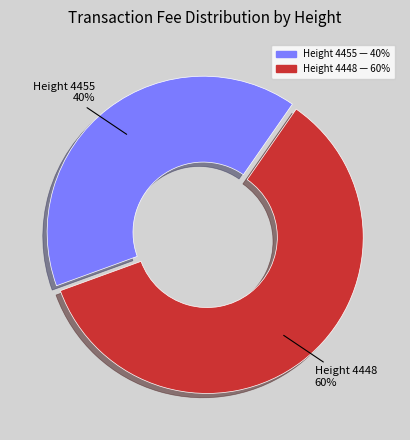

Is there a majority slice in this chart?

Yes